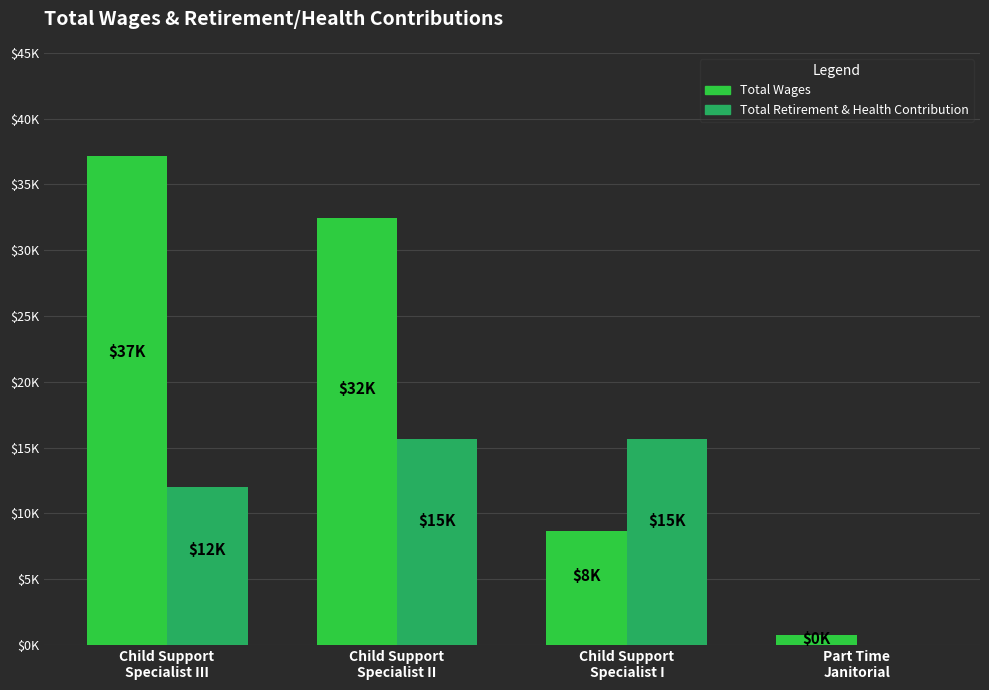

What is the sum of all Total Wages values?

78994